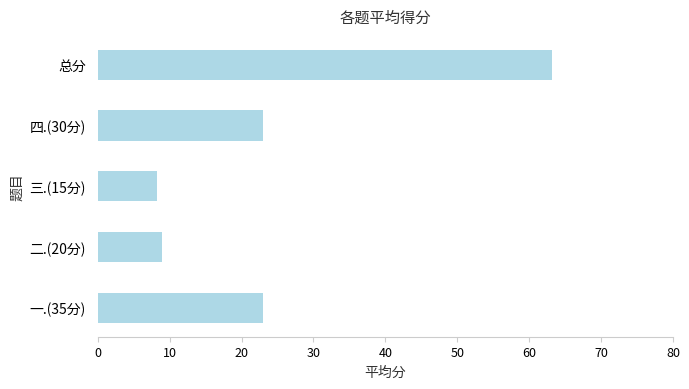

Between 三.(15分) and 一.(35分), which is larger?

一.(35分)